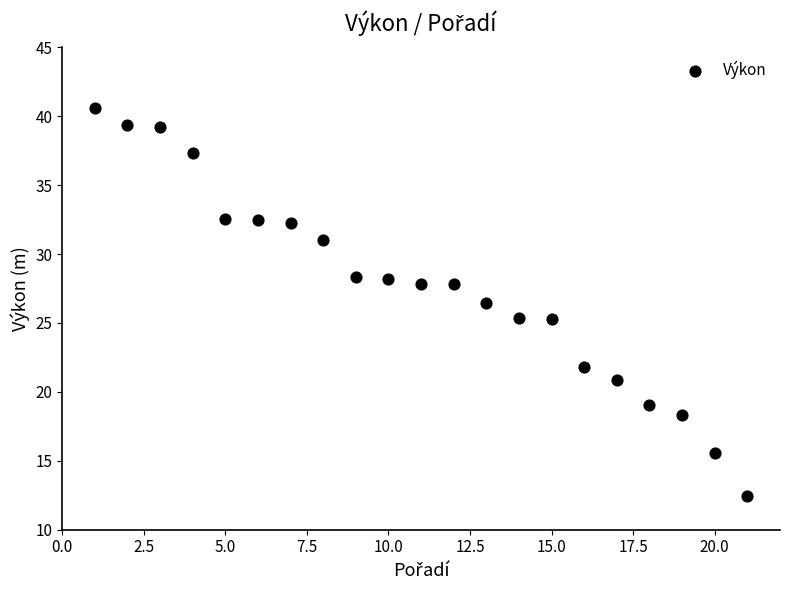

What is the range of Y values (max minus min)?

28.1